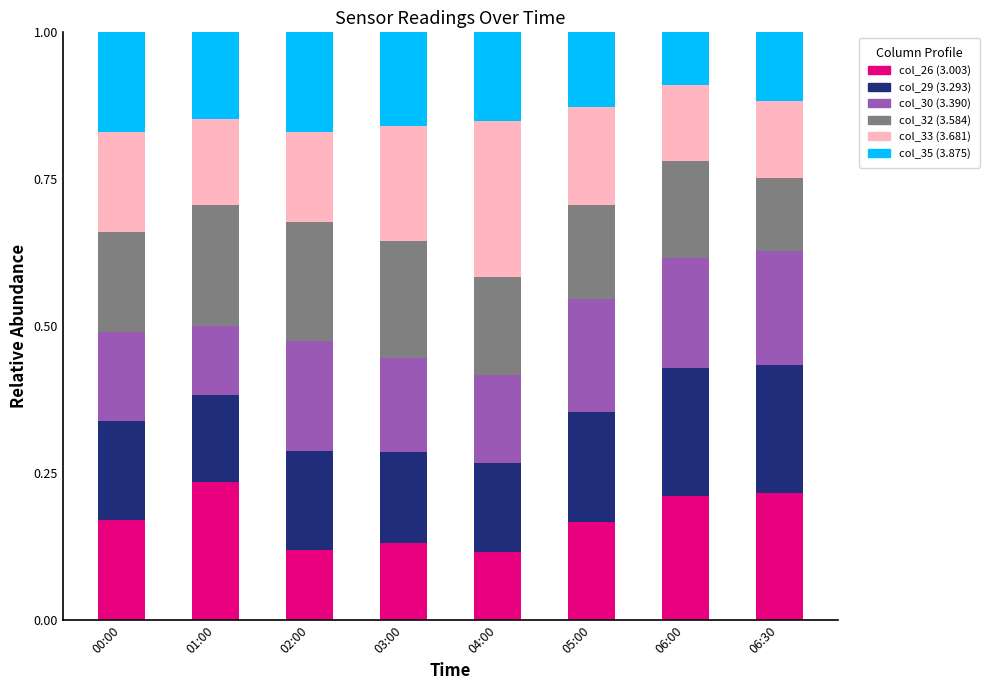

What is the total value across all series at 06:30?

1.0